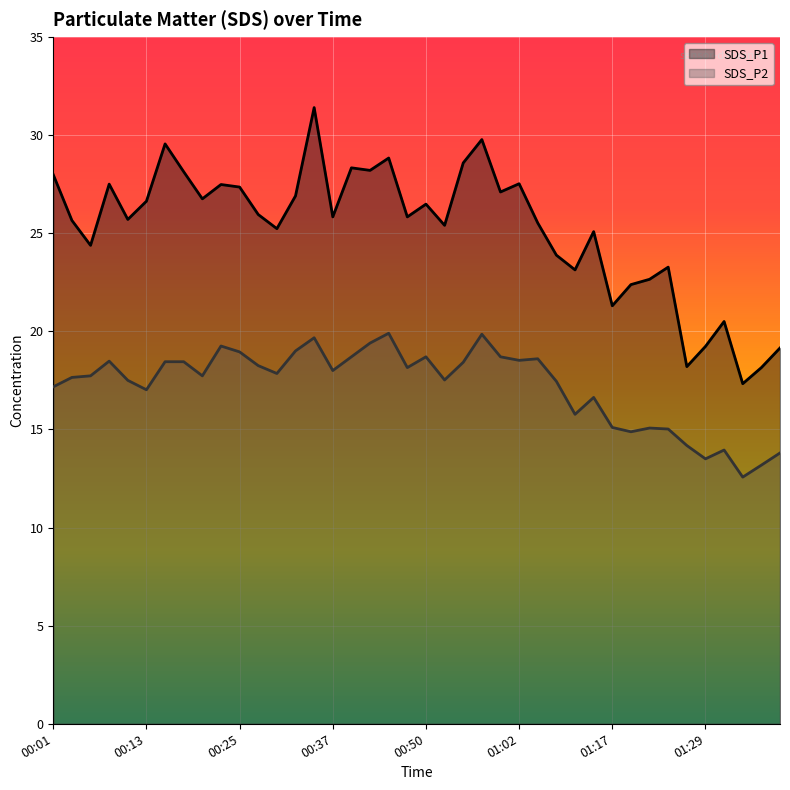

At which category is the sum across all series the highest?

00:35